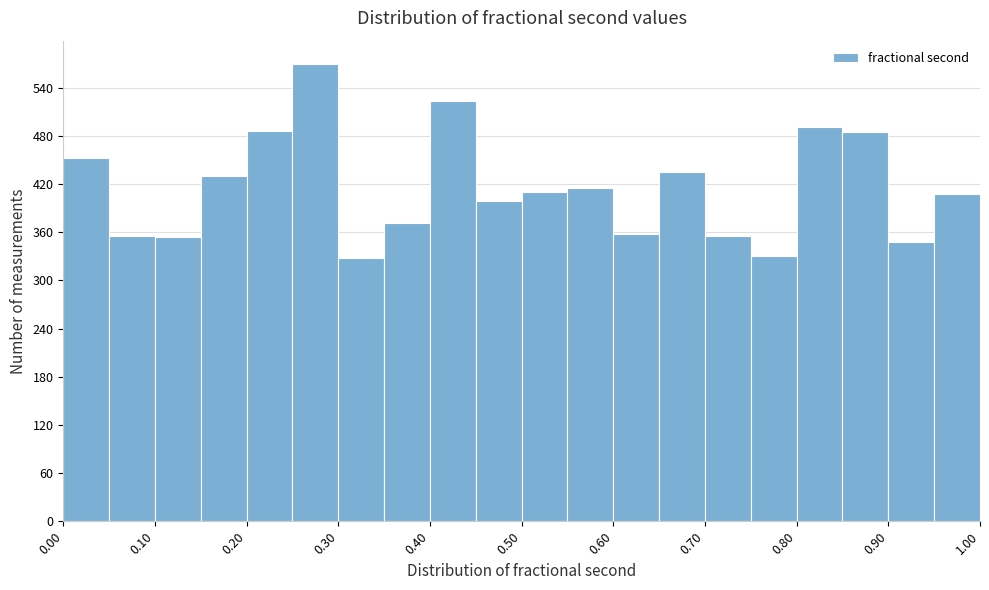

Which range on the x-axis has the tallest bar?

0.25 to 0.30